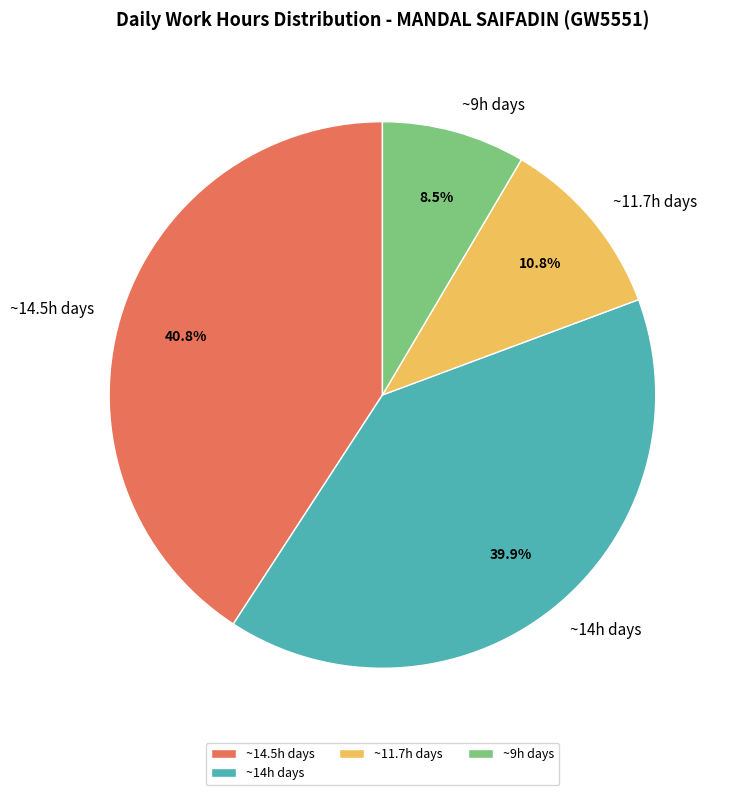

Which category has the smallest portion of the pie?

~9h days